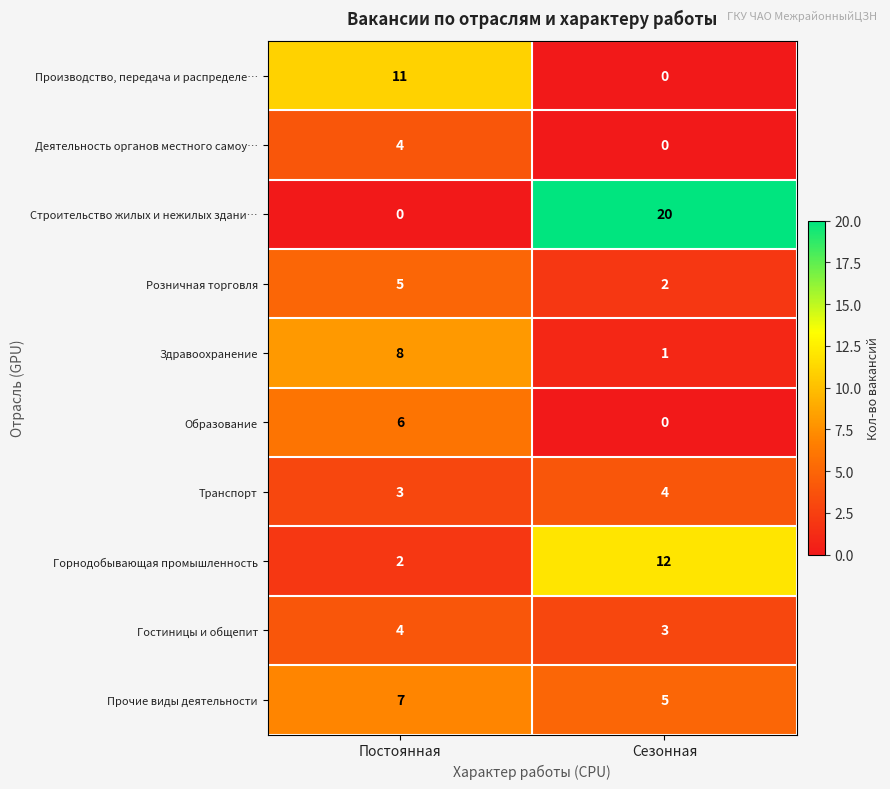

The value of Прочие виды деятельности at Сезонная is 5. True or false?

True